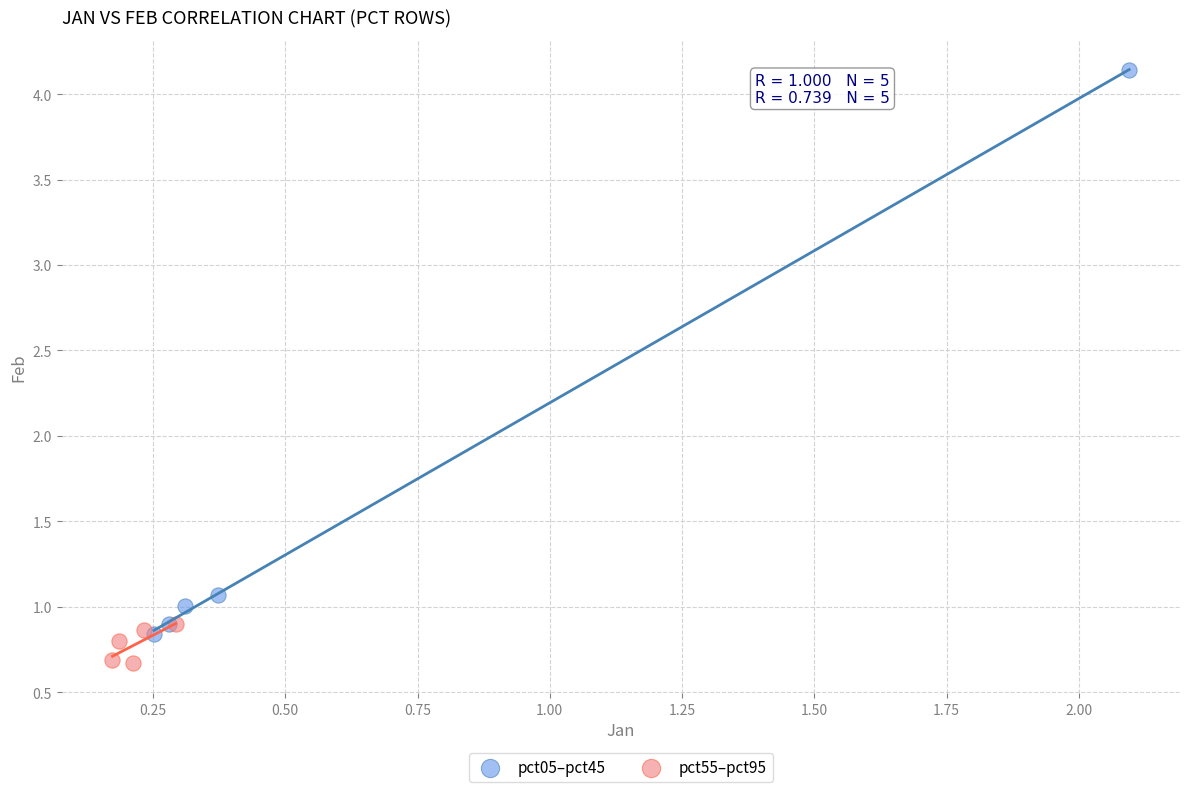

Which series has the largest Y range (max minus min)?

pct05–pct45